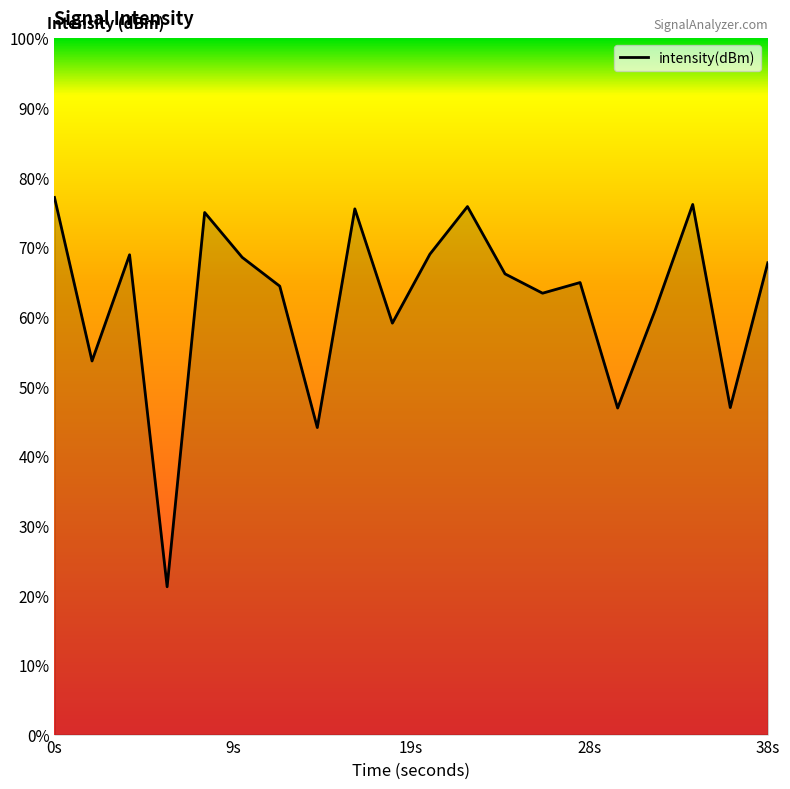

Reading right to left, what are all the values shown in this chart?

-124.7	-130.9	-122.2	-126.7	-130.9	-125.5	-126.0	-125.2	-122.3	-124.3	-127.3	-122.4	-131.8	-125.7	-124.5	-122.5	-138.6	-124.3	-128.9	-121.9